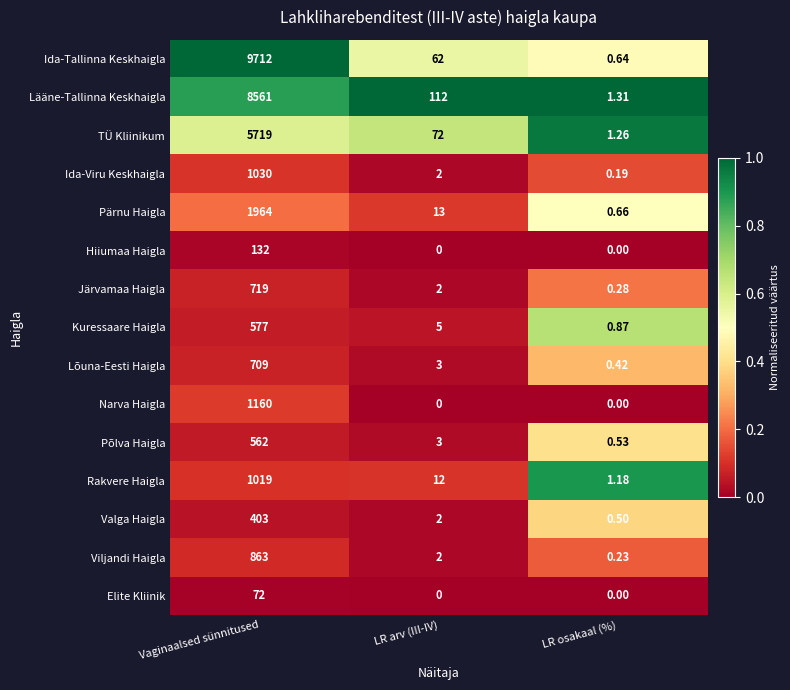

At which category is the sum across all series the highest?

Vaginaalsed sünnitused